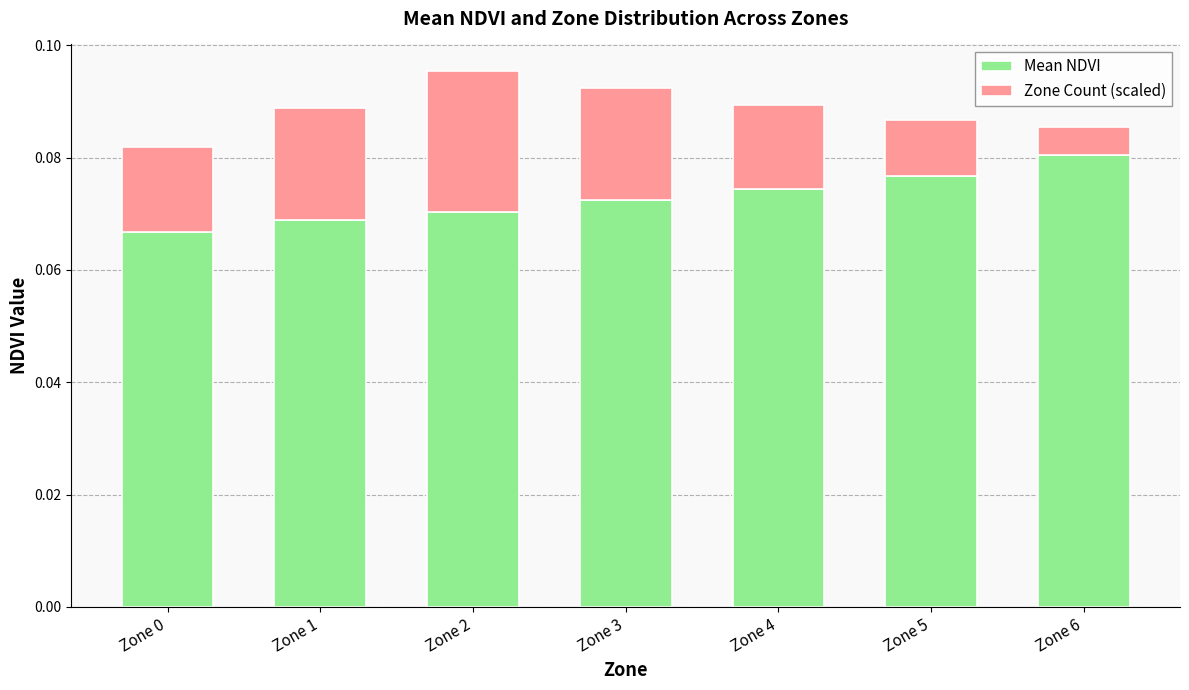

How many bars are there in total?

7